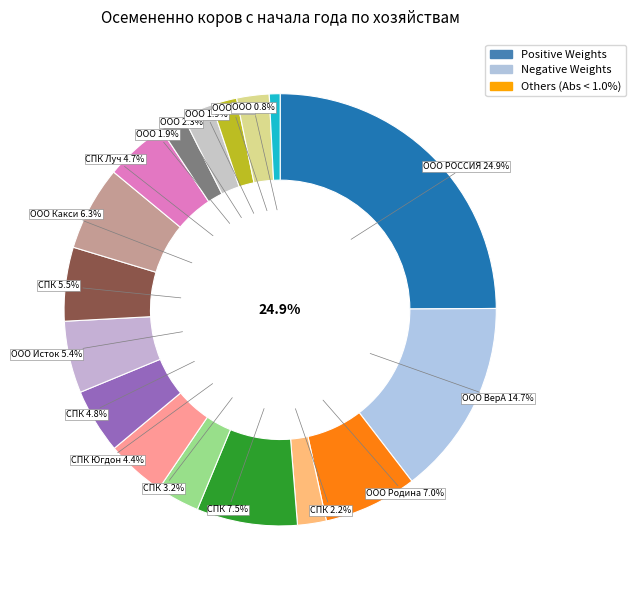

To the nearest percent, what is the average slice percentage?

6%